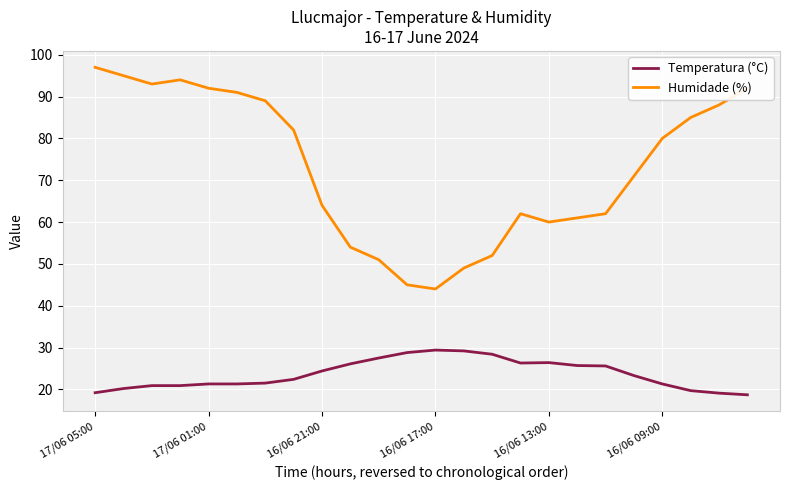

What is the greatest value displayed?

97.0